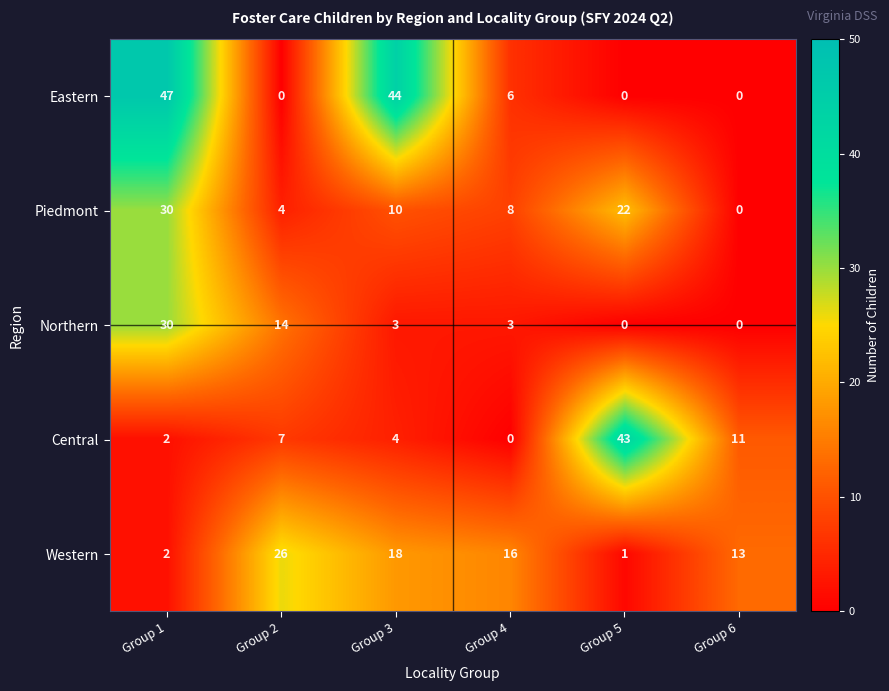

What is the sum of all Piedmont values?

74